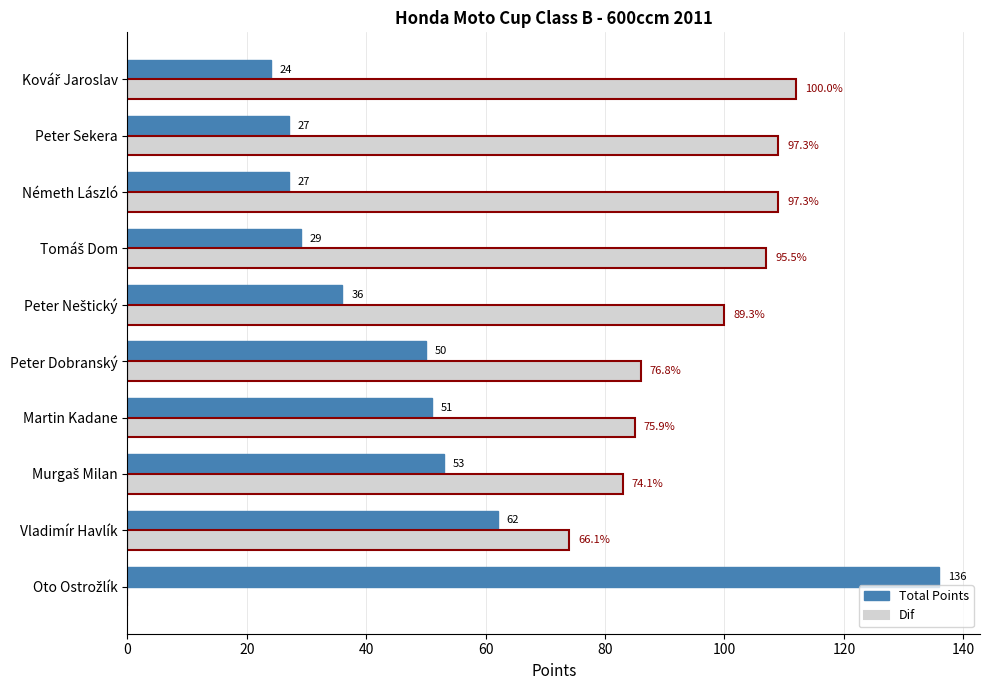

What is the sum of all Total Points values?

495